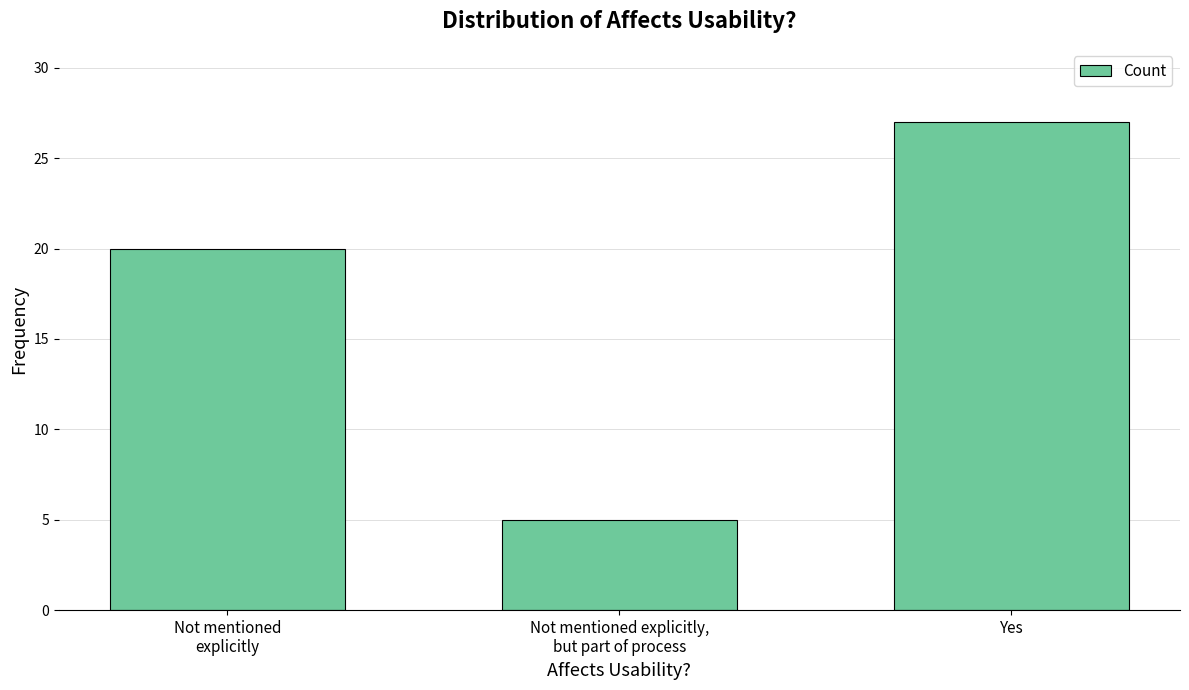

Reading right to left, list all the values displayed in this chart.

Yes=27	Not mentioned explicitly,
but part of process=5	Not mentioned
explicitly=20